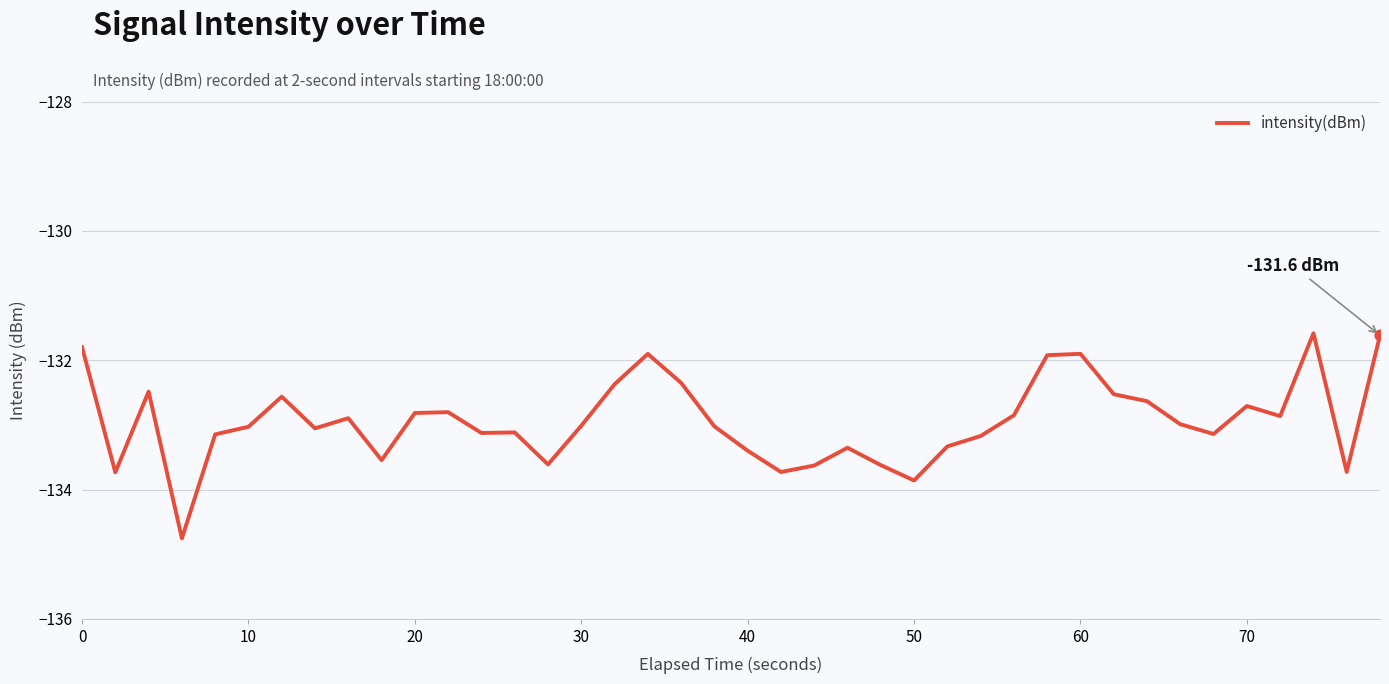

What is the difference between the maximum and minimum values?

3.2